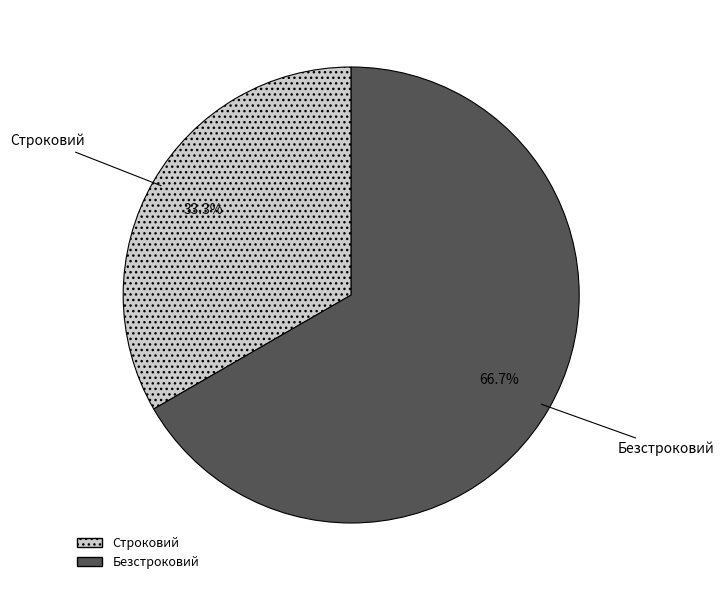

Which category accounts for the majority?

Безстроковий